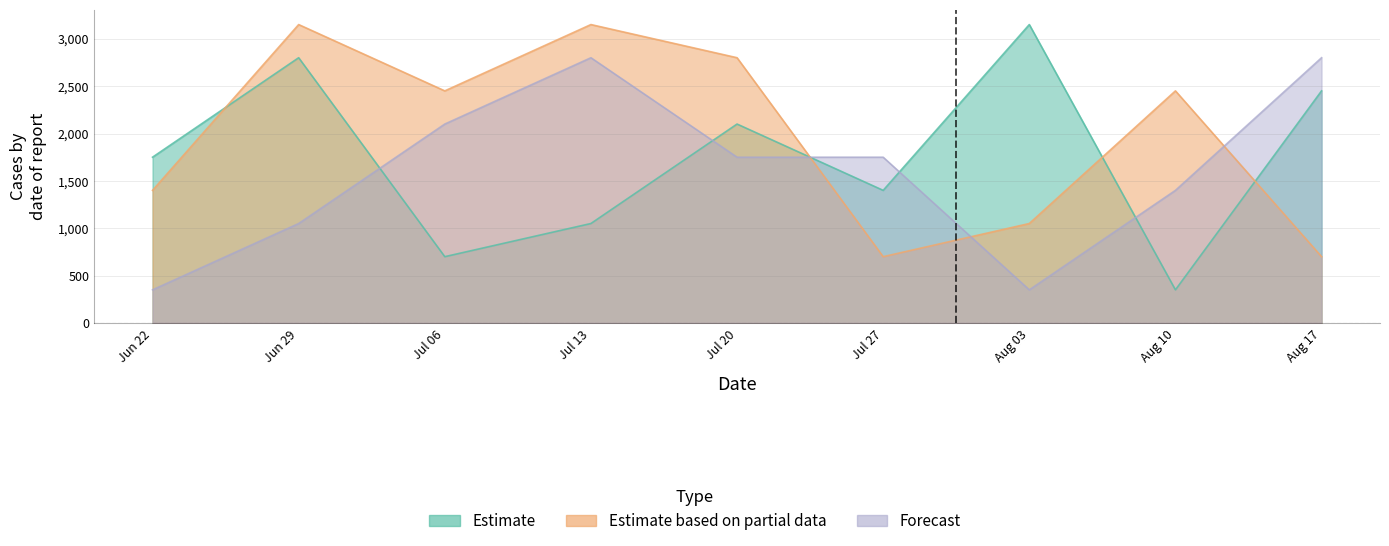

What is the lowest value of the Estimate based on partial data series?

700